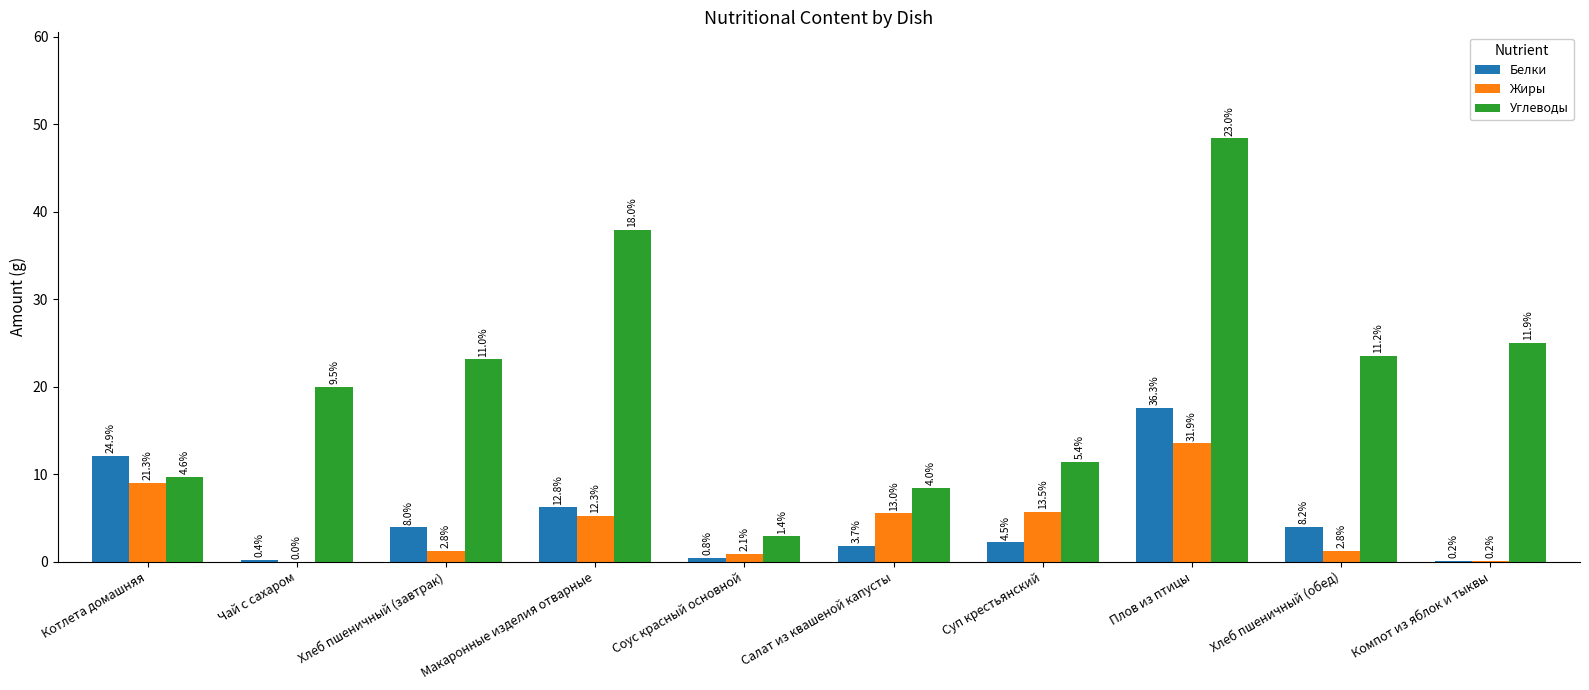

Are the bars grouped side by side (vs. stacked)?

Yes